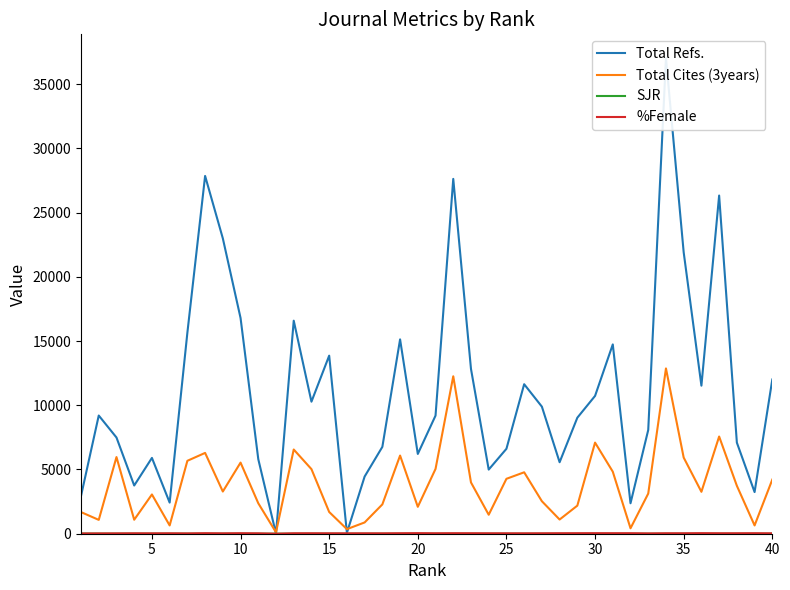

Reading right to left, list all the values displayed in this chart.

Total Refs.: 12006.0	3242.0	7092.0	26328.0	11526.0	21905.0	37025.0	8078.0	2370.0	14738.0	10729.0	9032.0	5566.0	9892.0	11639.0	6612.0	4993.0	12830.0	27623.0	9195.0	6211.0	15128.0	6762.0	4452.0	72.0	13863.0	10279.0	16584.0	0.0	5804.0	16794.0	22992.0	27854.0	15651.0	2423.0	5902.0	3753.0	7490.0	9201.0	2944.0
Total Cites (3years): 4214.0	645.0	3733.0	7566.0	3263.0	5928.0	12866.0	3126.0	423.0	4830.0	7093.0	2187.0	1105.0	2530.0	4782.0	4275.0	1477.0	3992.0	12257.0	5044.0	2095.0	6085.0	2284.0	878.0	357.0	1692.0	5028.0	6555.0	109.0	2372.0	5537.0	3285.0	6291.0	5677.0	644.0	3056.0	1089.0	5967.0	1078.0	1683.0
SJR: 1.9	1.9	2.0	2.0	2.0	2.0	2.0	2.0	2.1	2.1	2.2	2.2	2.2	2.3	2.3	2.3	2.3	2.4	2.5	2.5	2.6	2.7	2.8	3.0	3.0	3.0	3.0	3.2	3.2	3.4	3.4	3.9	4.0	4.7	5.3	5.5	5.8	6.6	8.7	12.9
%Female: 30.0	39.0	35.0	35.0	43.0	34.0	35.0	24.0	39.0	39.0	41.0	39.0	37.0	32.0	30.0	31.0	33.0	37.0	39.0	34.0	44.0	37.0	29.0	31.0	30.0	31.0	35.0	34.0	0.0	30.0	39.0	29.0	40.0	24.0	32.0	29.0	32.0	26.0	23.0	18.0